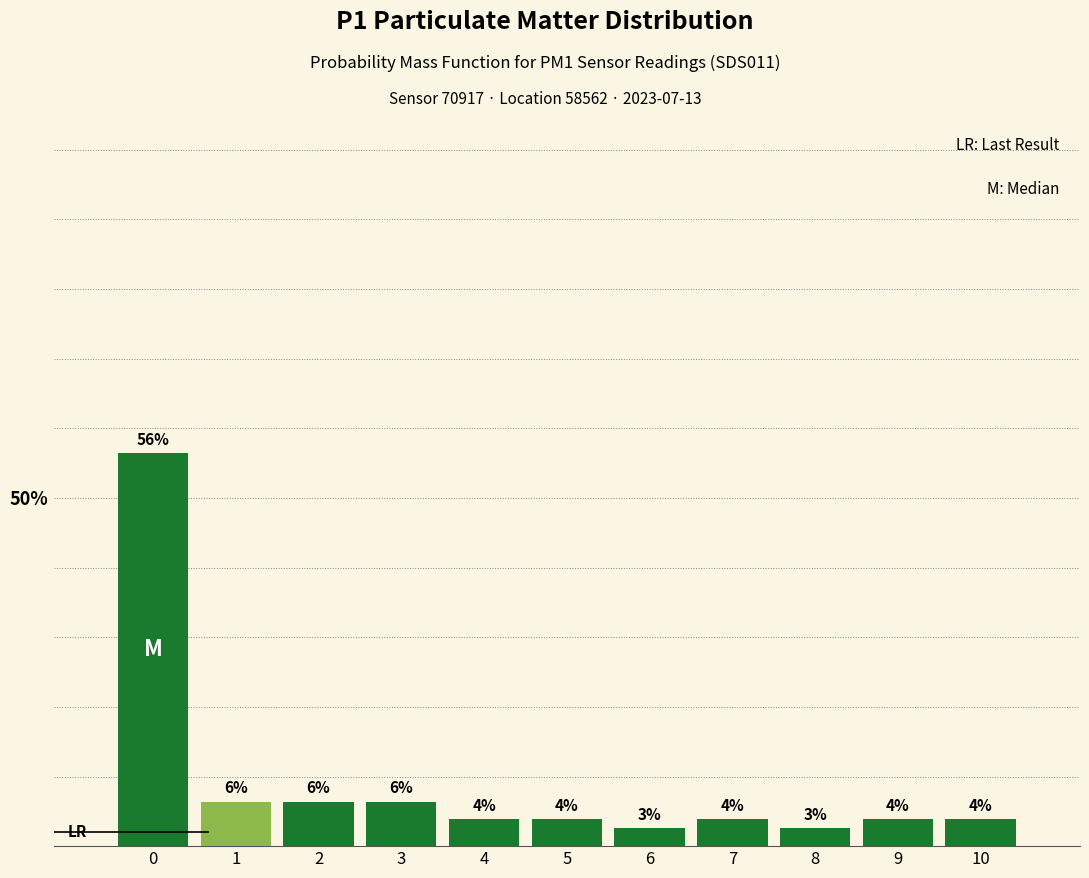

Does the chart contain any negative values?

No